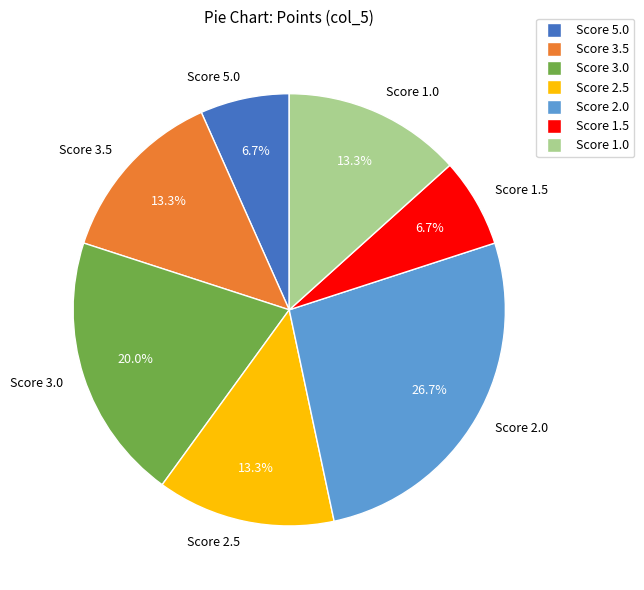

Which slice is the largest?

Score 2.0